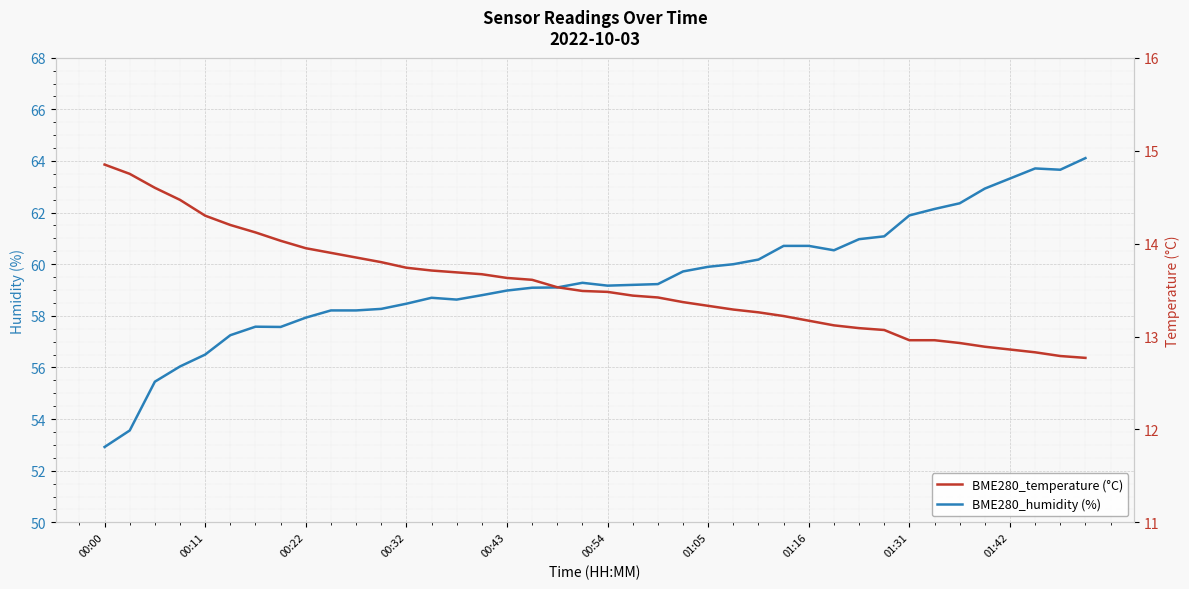

What is the maximum value for BME280_humidity (%)?

64.1